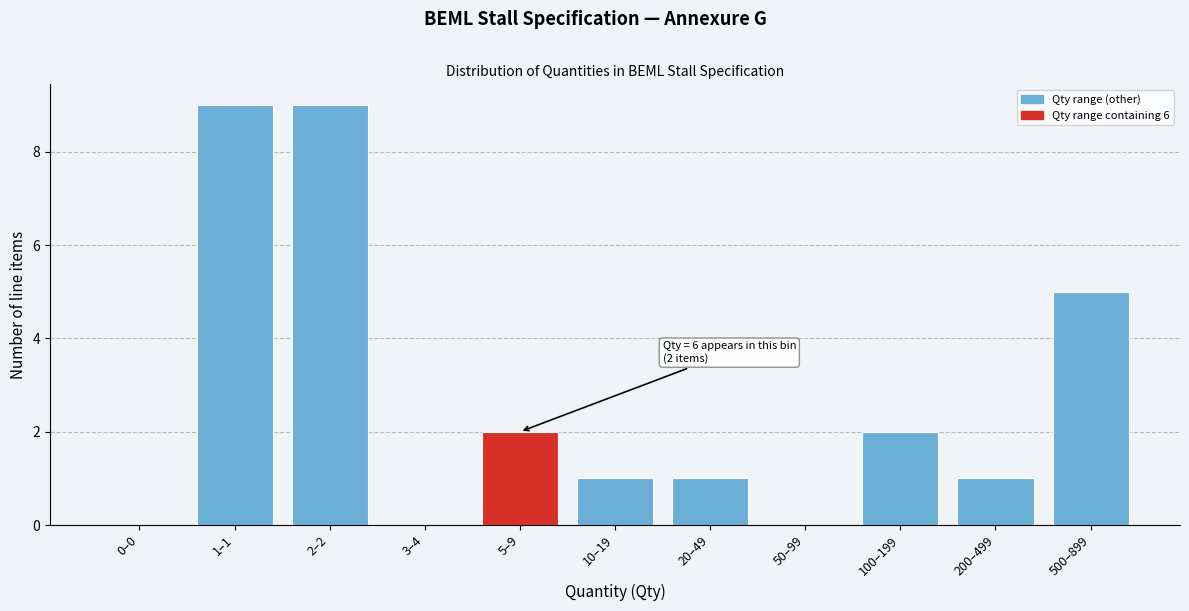

Reading left to right, list all the values displayed in this chart.

0–0=0	1–1=9	2–2=9	3–4=0	5–9=2	10–19=1	20–49=1	50–99=0	100–199=2	200–499=1	500–899=5